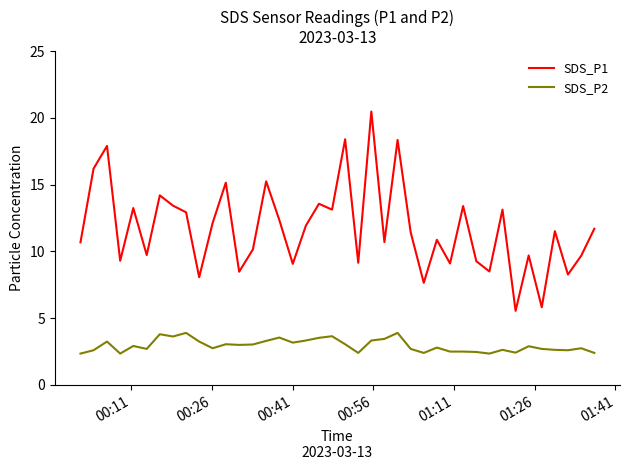

What is the smallest value displayed?

2.4